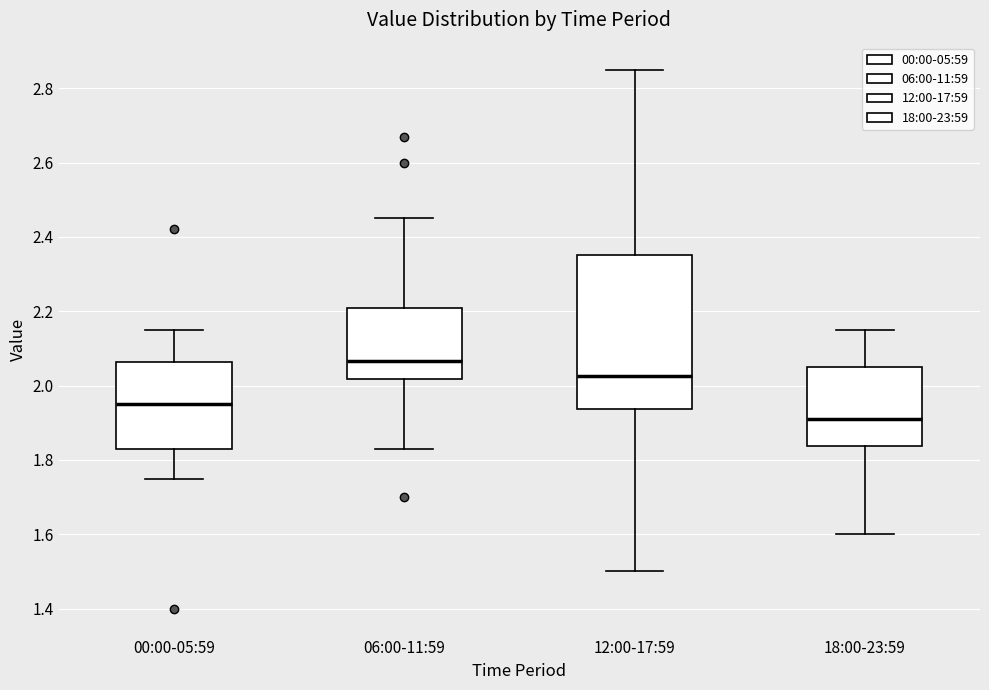

Reading left to right, read every box against the y-axis: the position of its median line, the range the box covers, and the ends of its whiskers. The values are not printed on the chart, so give them approximately, as read against the axis.

00:00-05:59: median 1.96, box 1.84 to 2.06, whiskers 1.76 to 2.16
06:00-11:59: median 2.06, box 2.02 to 2.22, whiskers 1.84 to 2.46
12:00-17:59: median 2.02, box 1.94 to 2.36, whiskers 1.50 to 2.86
18:00-23:59: median 1.92, box 1.84 to 2.06, whiskers 1.60 to 2.16